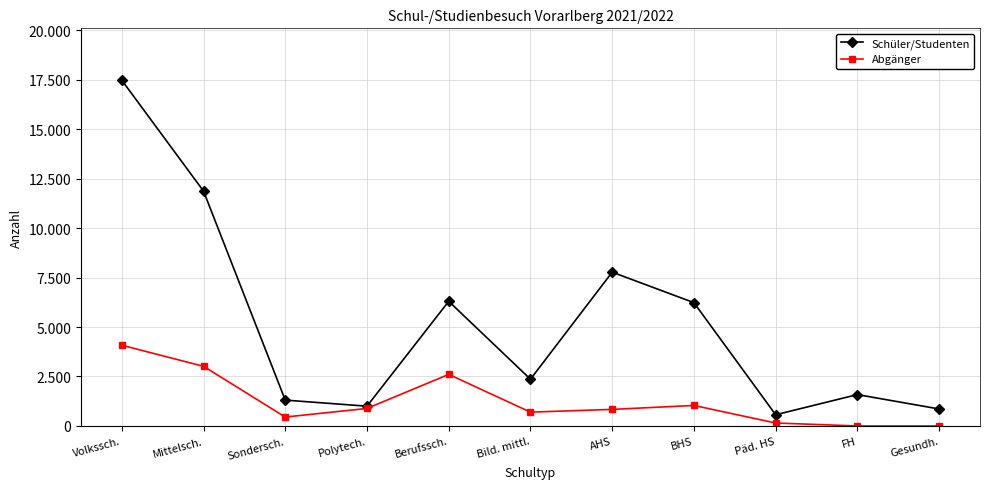

What is the sum of all Abgänger values?

13754